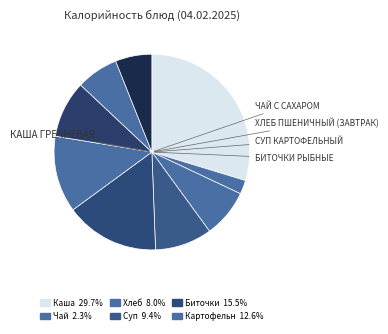

Count the number of slices in the pie.

9